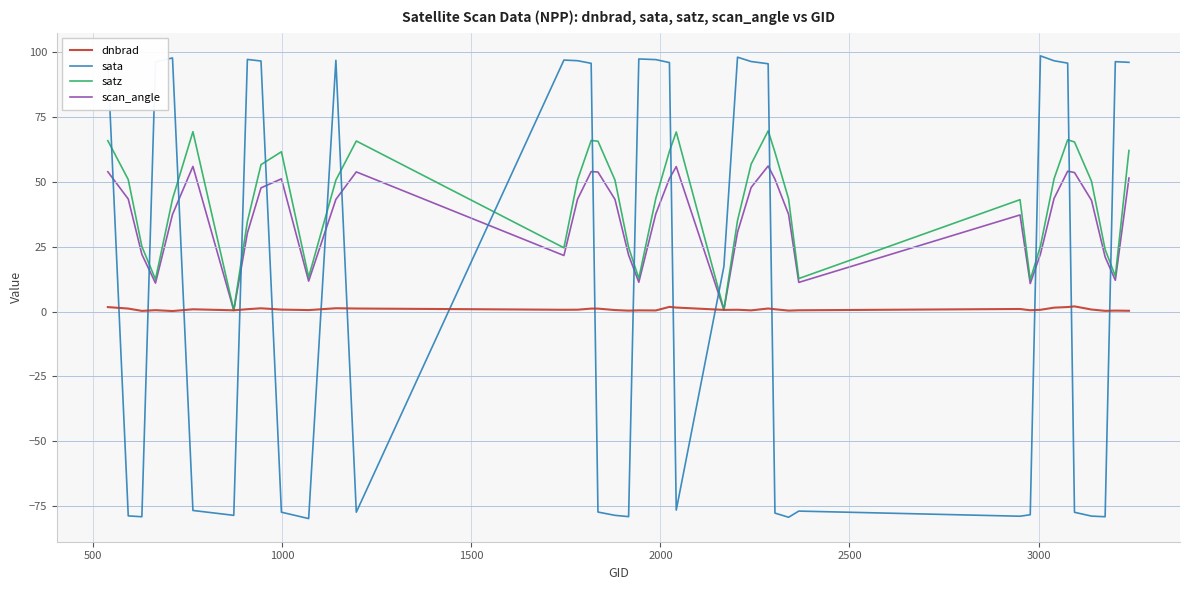

Which series has the largest range (max minus min)?

sata